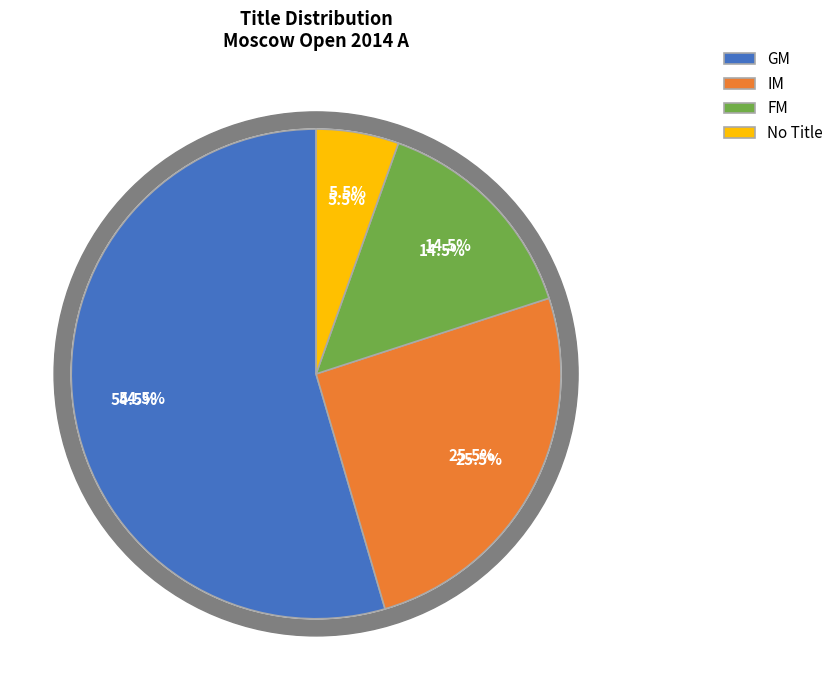

Is it true that GM is 55% of the pie?

True